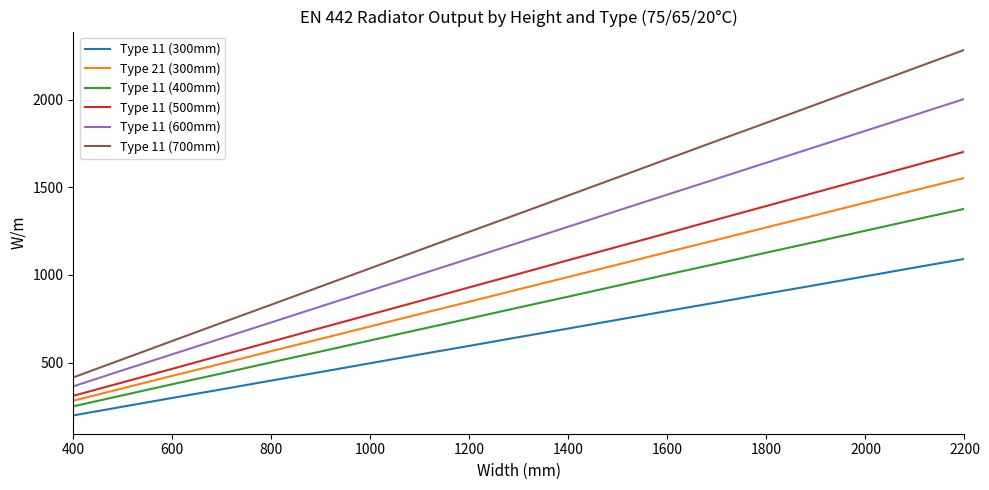

True or false: Type 11 (500mm) and Type 11 (700mm) cross at least once.

False